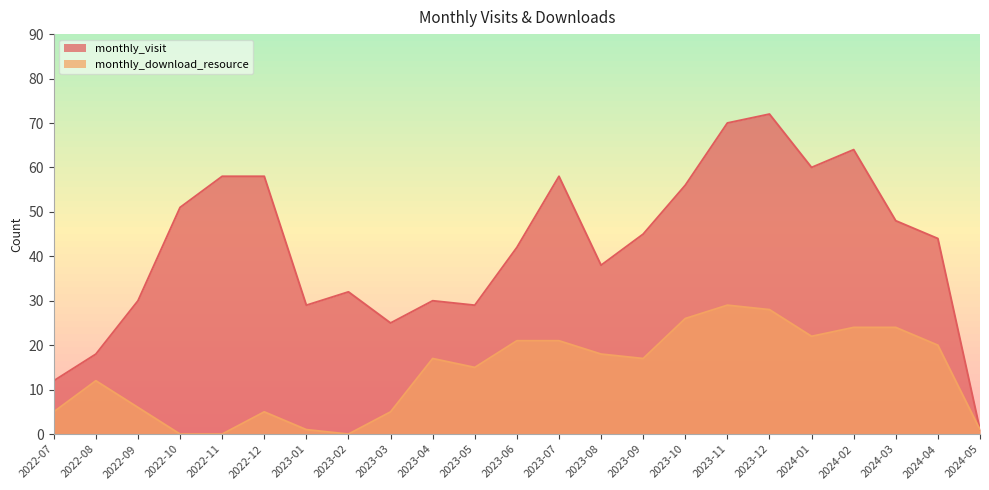

True or false: monthly_download_resource and monthly_visit cross at least once.

False